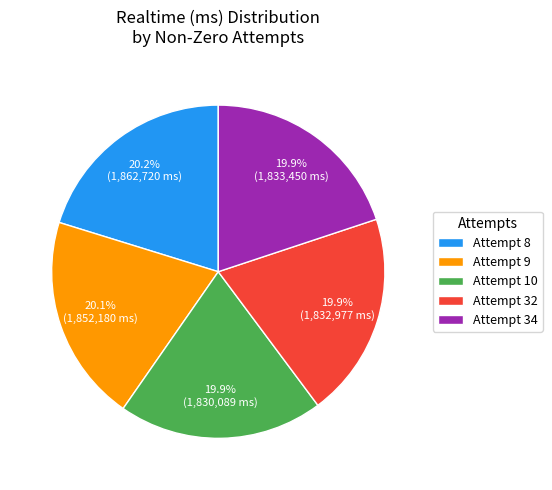

Count the number of slices in the pie.

5